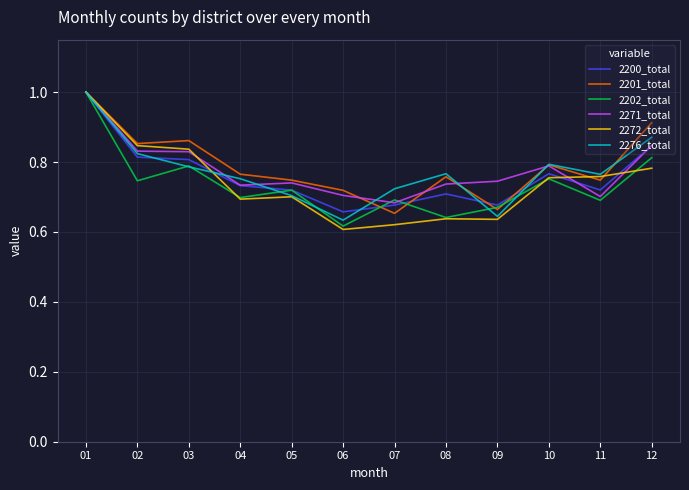

Count the 2202_total values in the range 0 to 1.

12